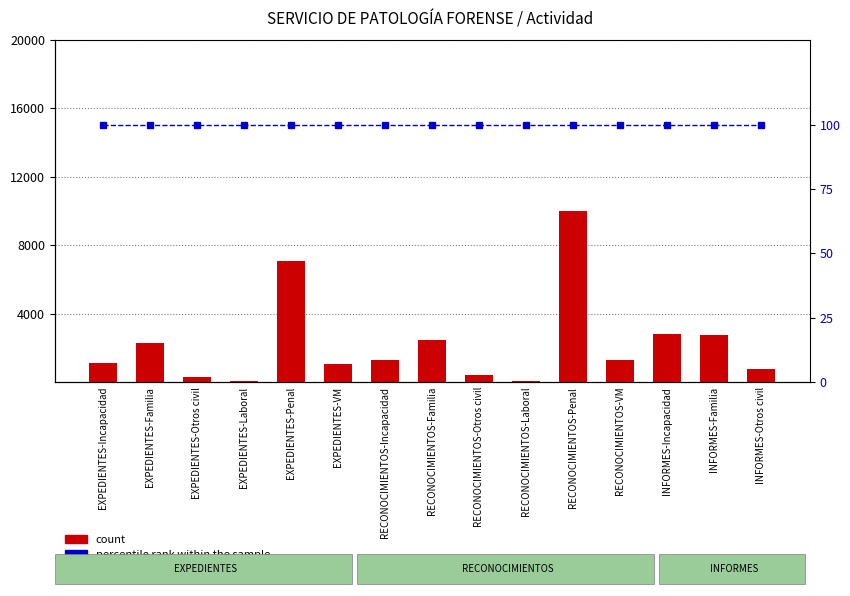

True or false: percentile rank within the sample has a value of 142 at INFORMES-Otros civil.

False